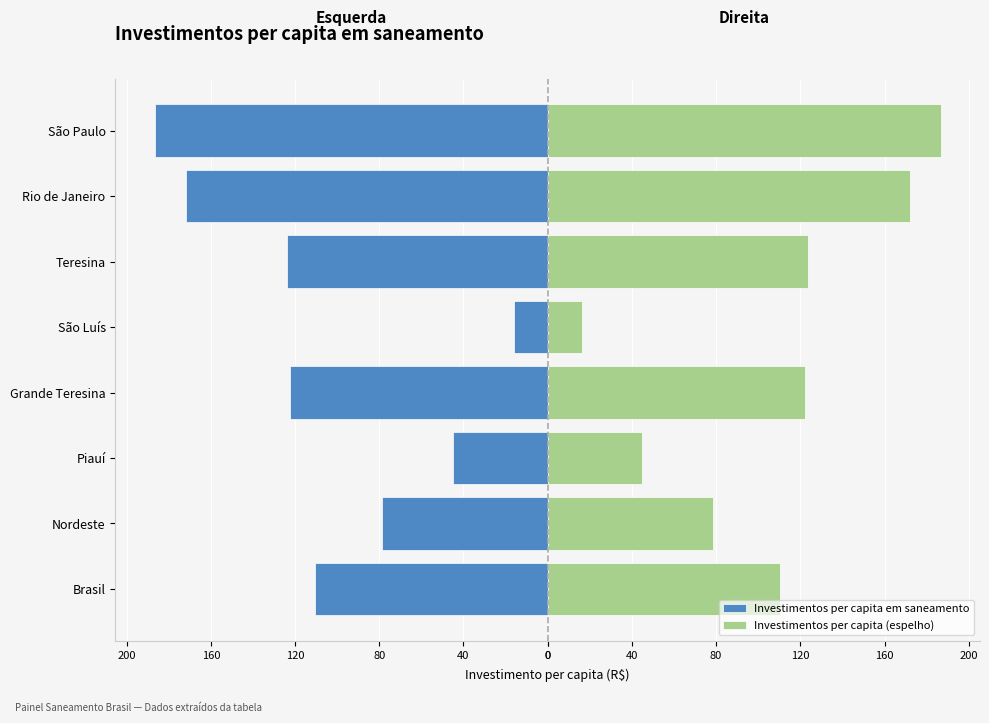

What is the sum of all Investimentos per capita em saneamento values?

-854.9